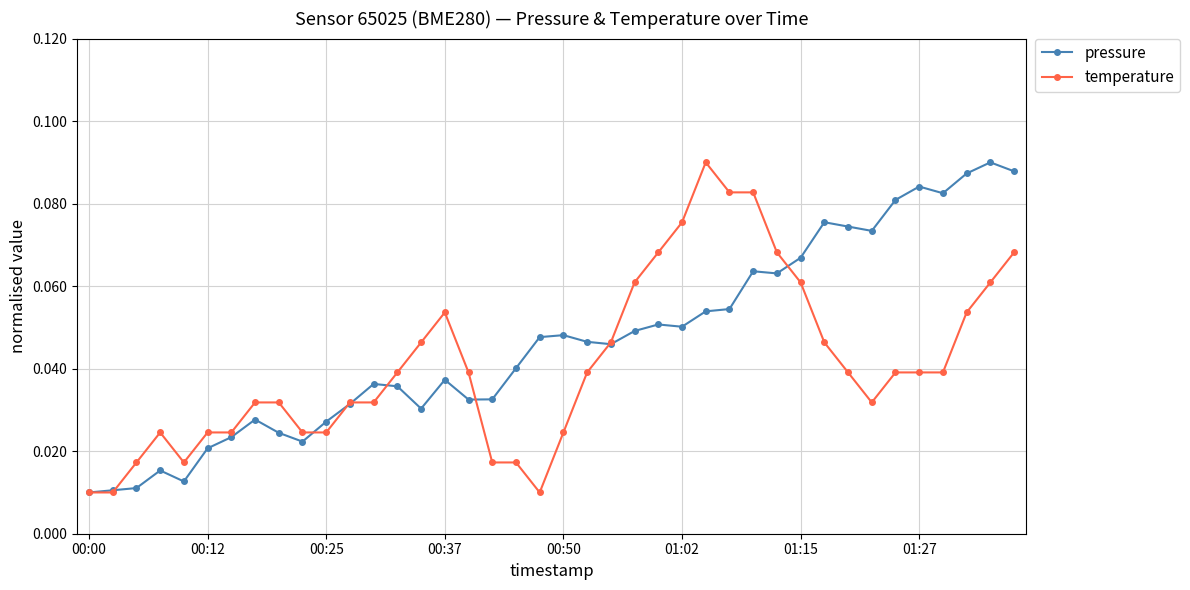

What are all the series names shown in the legend?

pressure, temperature